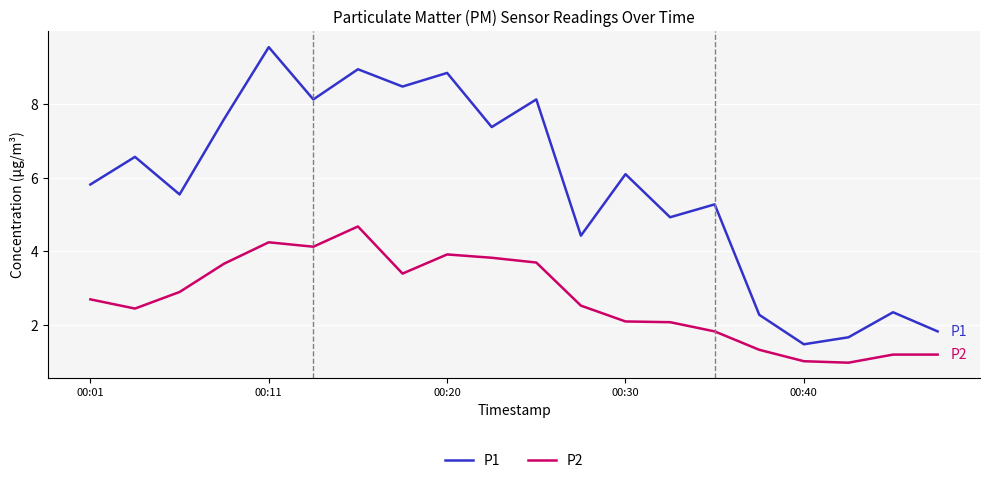

Which series has the largest range (max minus min)?

P1